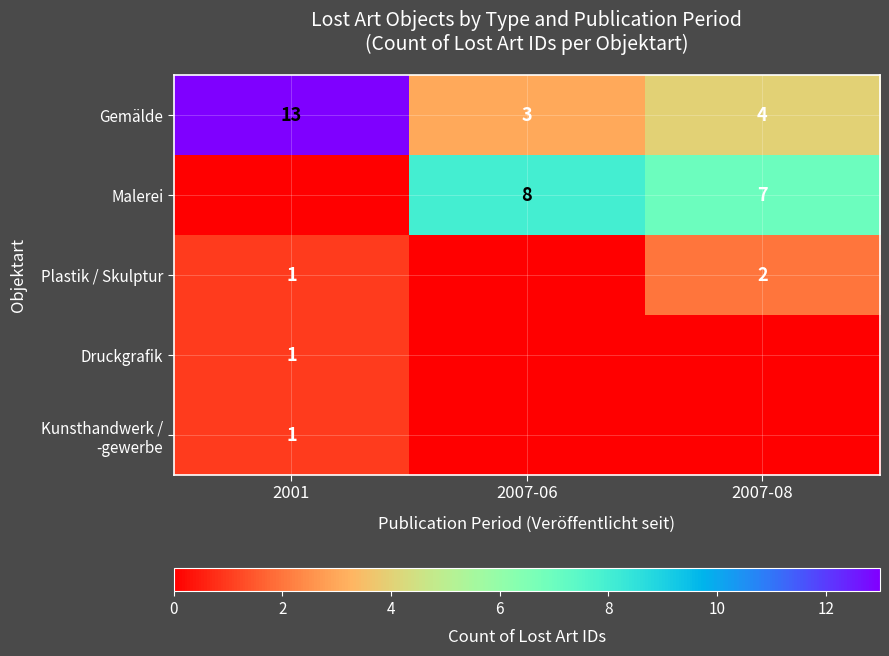

What is the sum of the Plastik / Skulptur values at 2001 and 2007-08?

3